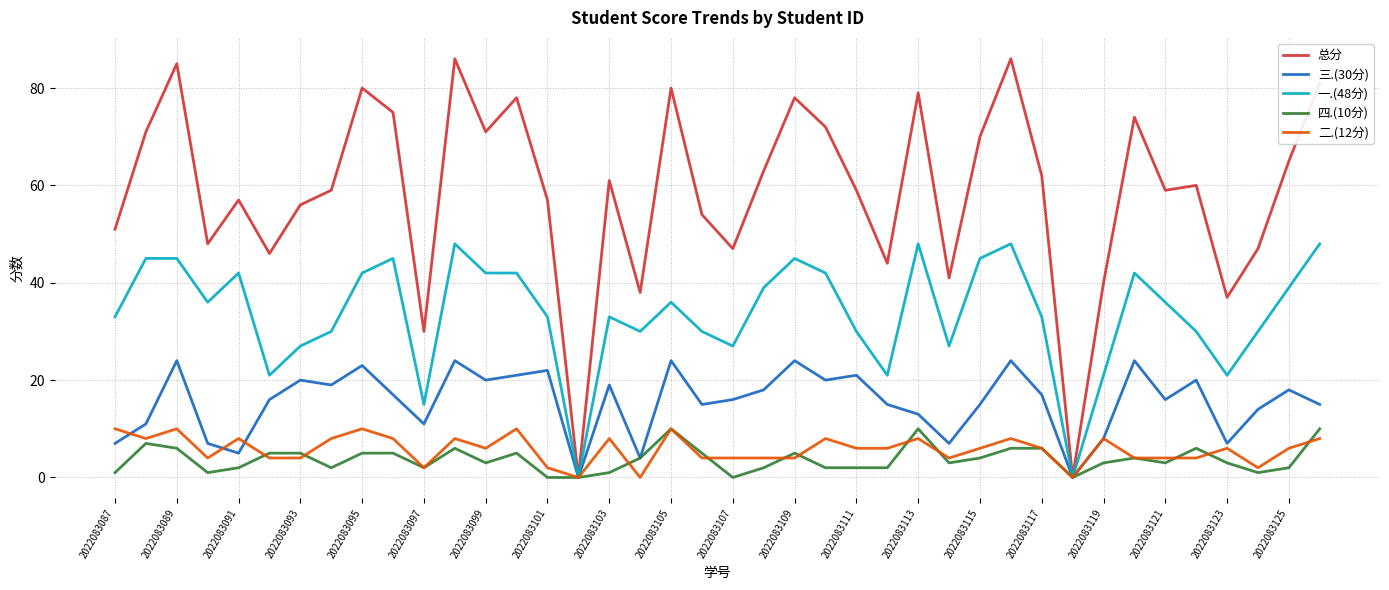

What is the greatest value displayed?

86